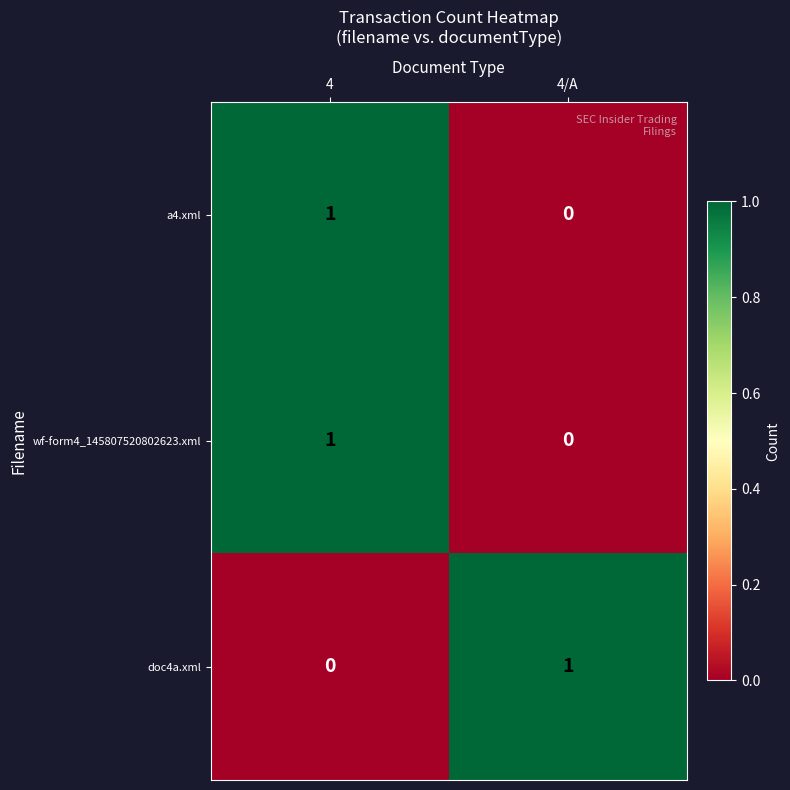

Where is a4.xml nearest to the value 0?

4/A